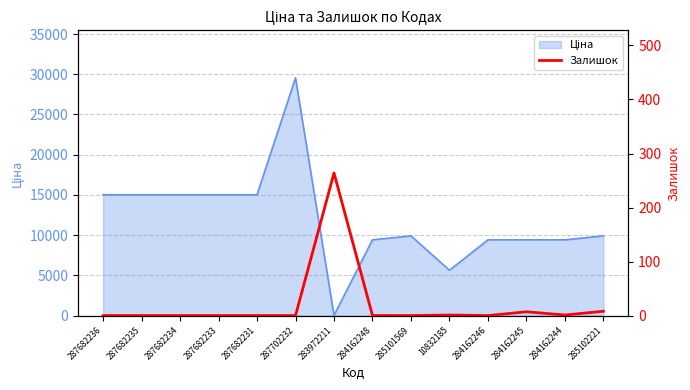

Reading left to right, what are all the values shown in this chart?

0	0	0	0	0	0	264	0	0	1	0	7	1	8